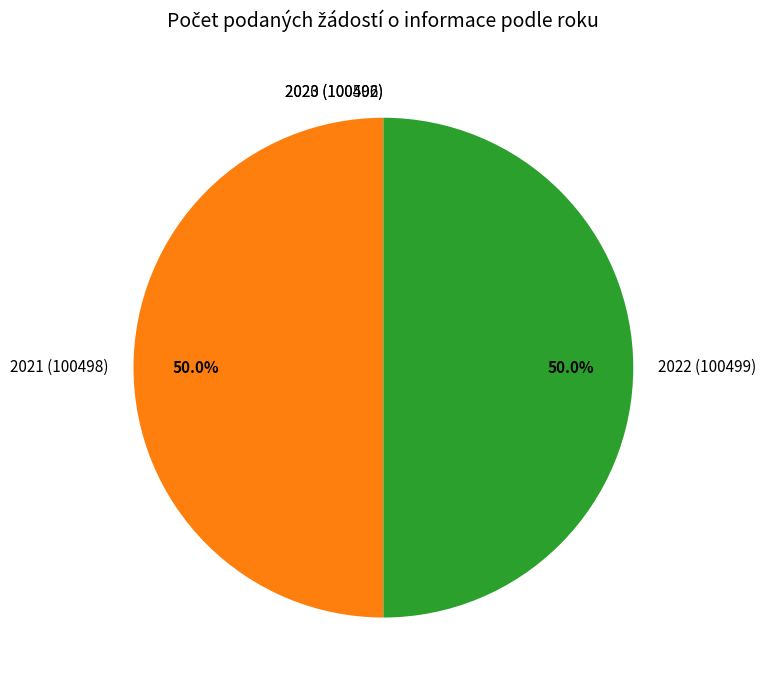

What is the smallest slice in the pie chart?

2023 (100496)